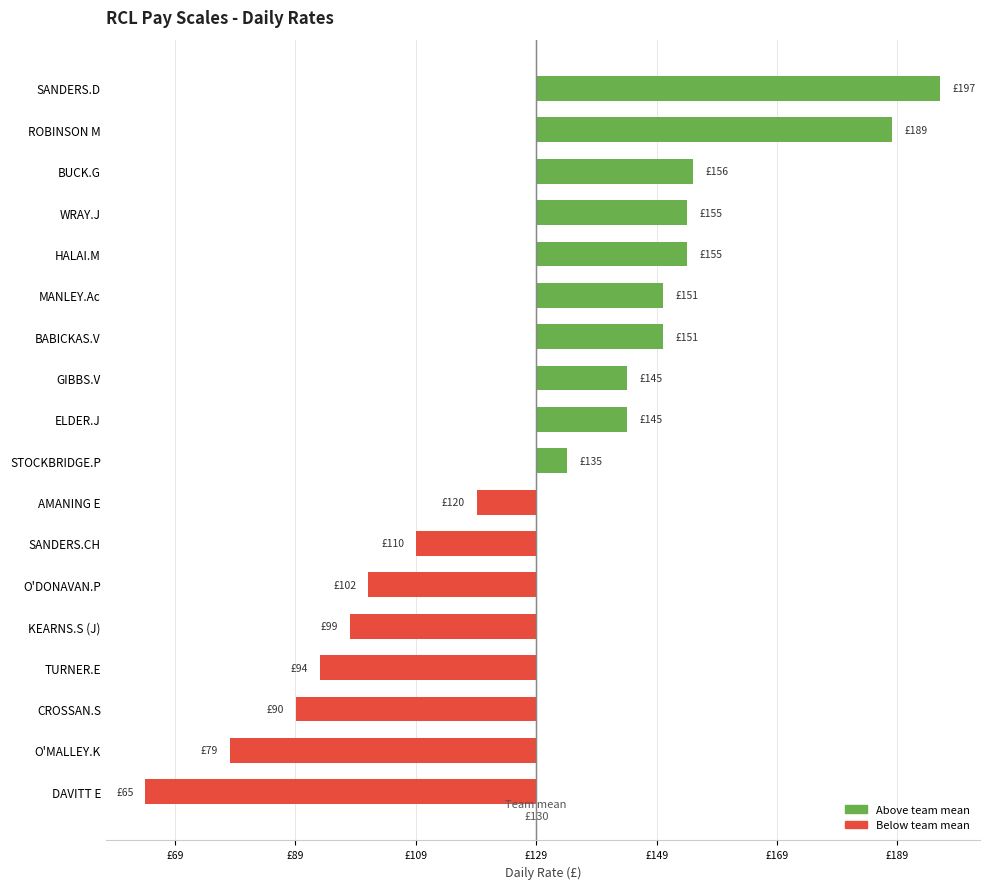

Does the chart contain stacked bars?

No